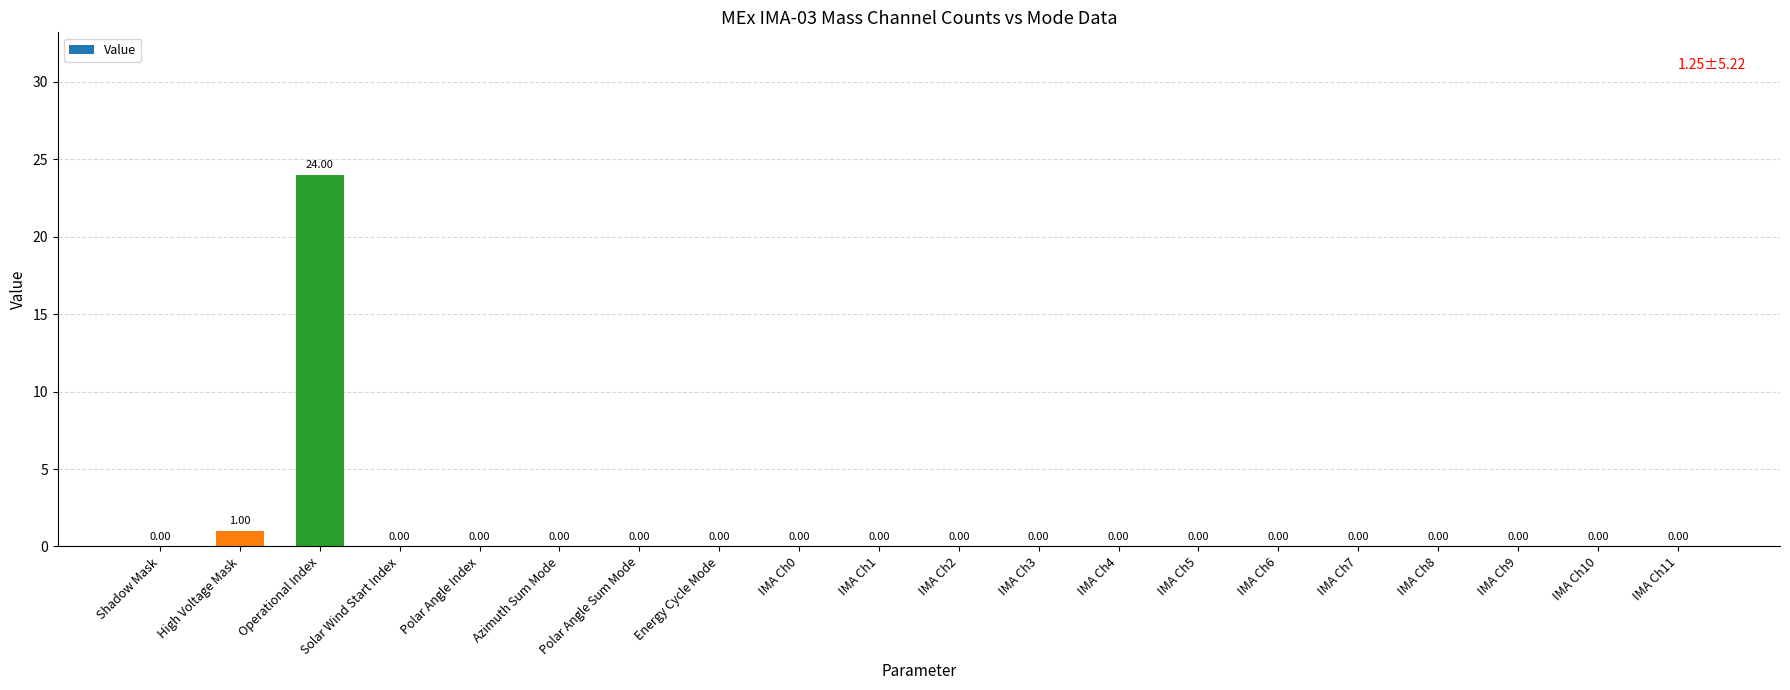

True or false: the data shows -13 at IMA Ch3.

False